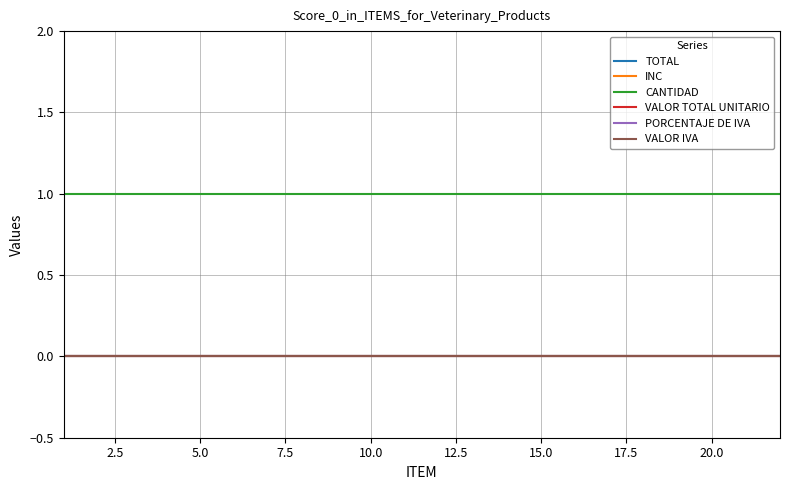

Which series has the widest spread of values?

TOTAL